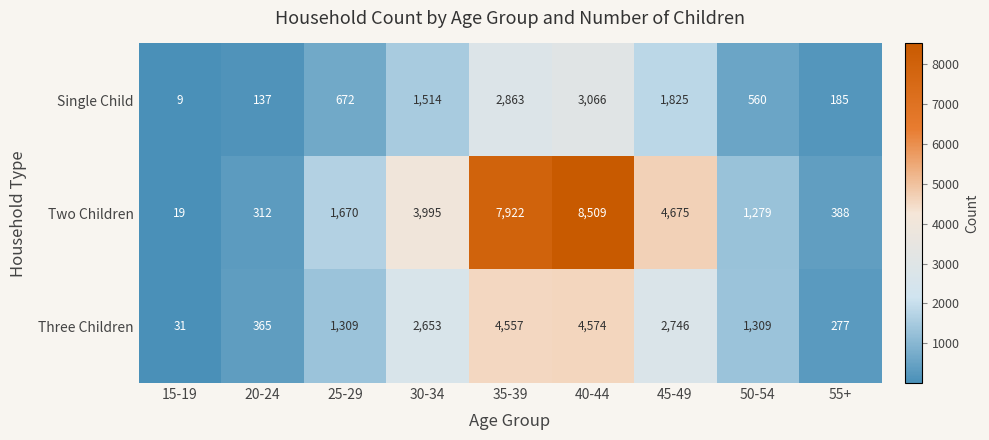

Reading right to left, extract all data points from this chart.

Single Child: 185	560	1825	3066	2863	1514	672	137	9
Two Children: 388	1279	4675	8509	7922	3995	1670	312	19
Three Children: 277	1309	2746	4574	4557	2653	1309	365	31